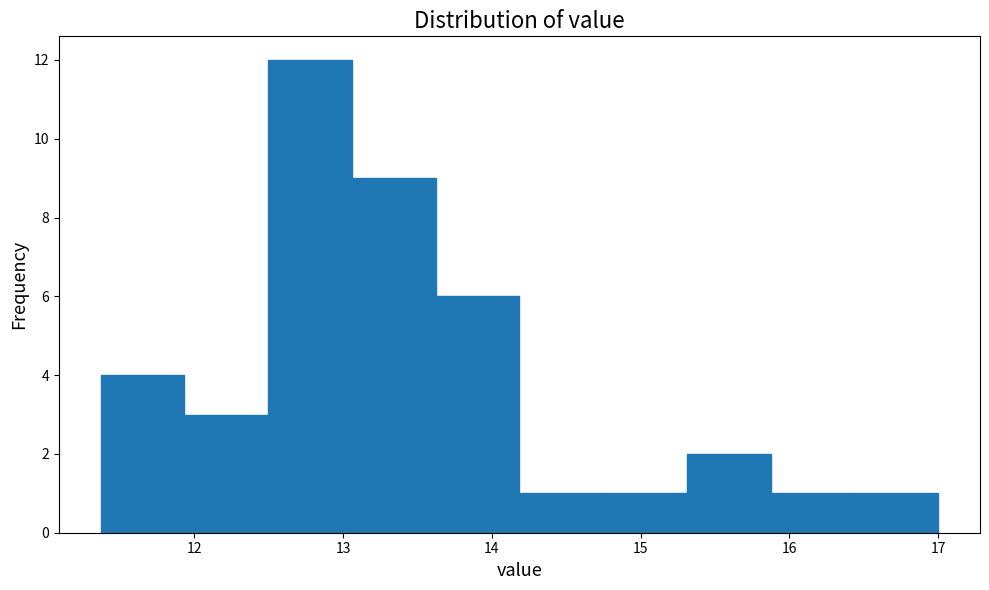

What is the height of the bar covering 15.3 to 15.9 on the x-axis? Neither the bar edges nor the heights are printed on the chart, so give them approximately, as read against the axes.

2